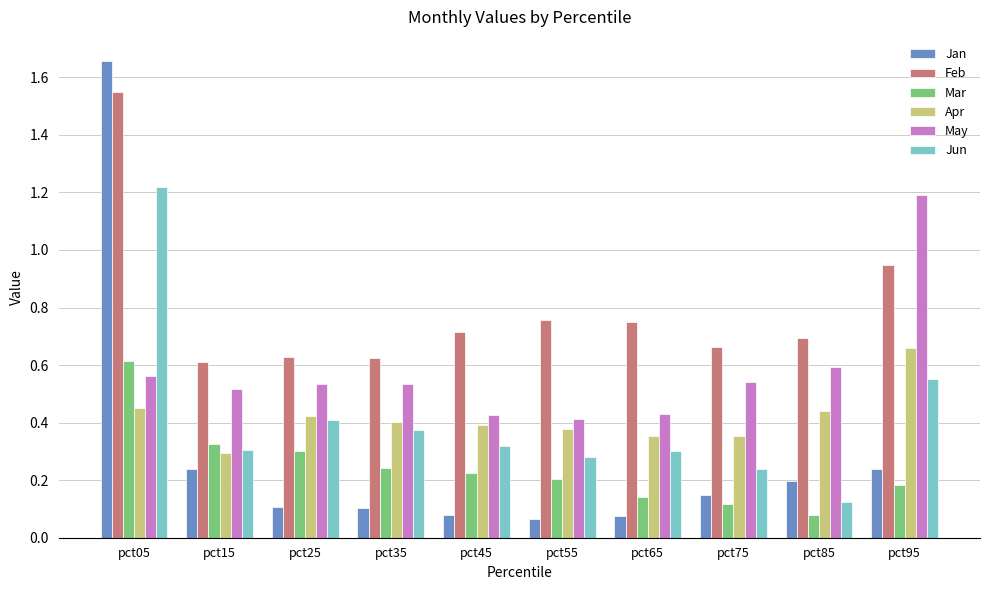

True or false: Mar has a value of 0.2 at pct55.

True